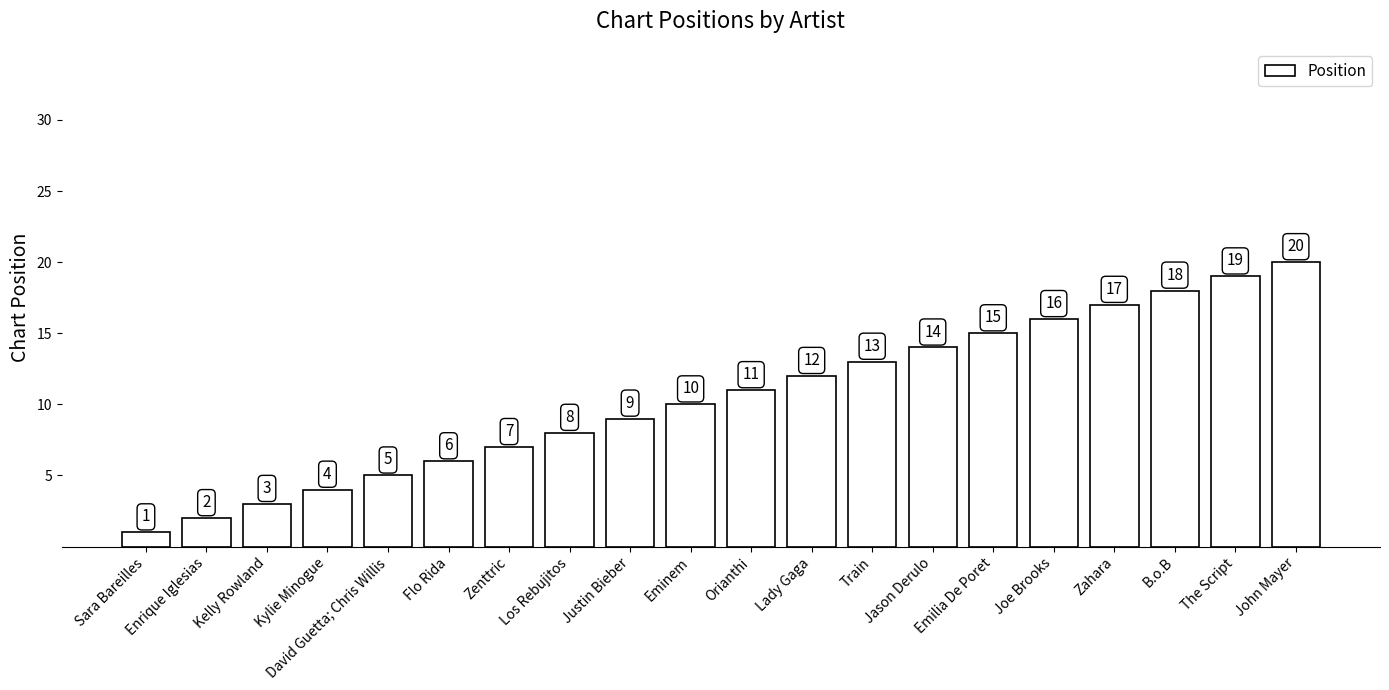

Rank the categories by value from highest to lowest.

John Mayer, The Script, B.o.B, Zahara, Joe Brooks, Emilia De Poret, Jason Derulo, Train, Lady Gaga, Orianthi, Eminem, Justin Bieber, Los Rebujitos, Zenttric, Flo Rida, David Guetta; Chris Willis, Kylie Minogue, Kelly Rowland, Enrique Iglesias, Sara Bareilles